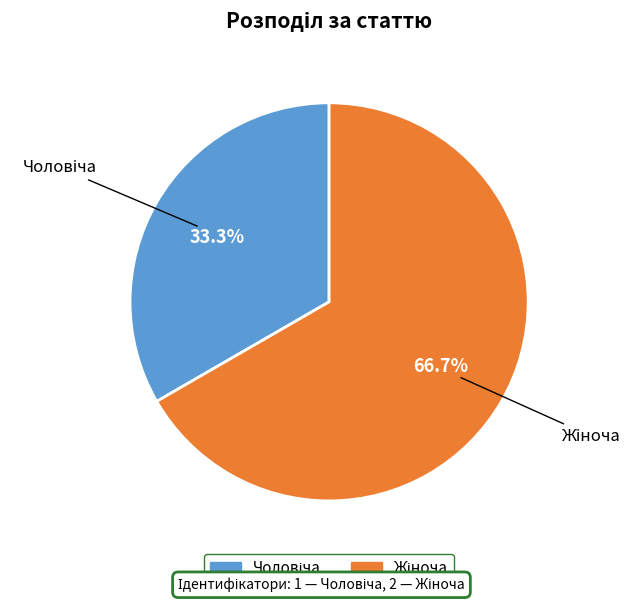

Is there any slice that represents more than half of the pie?

Yes